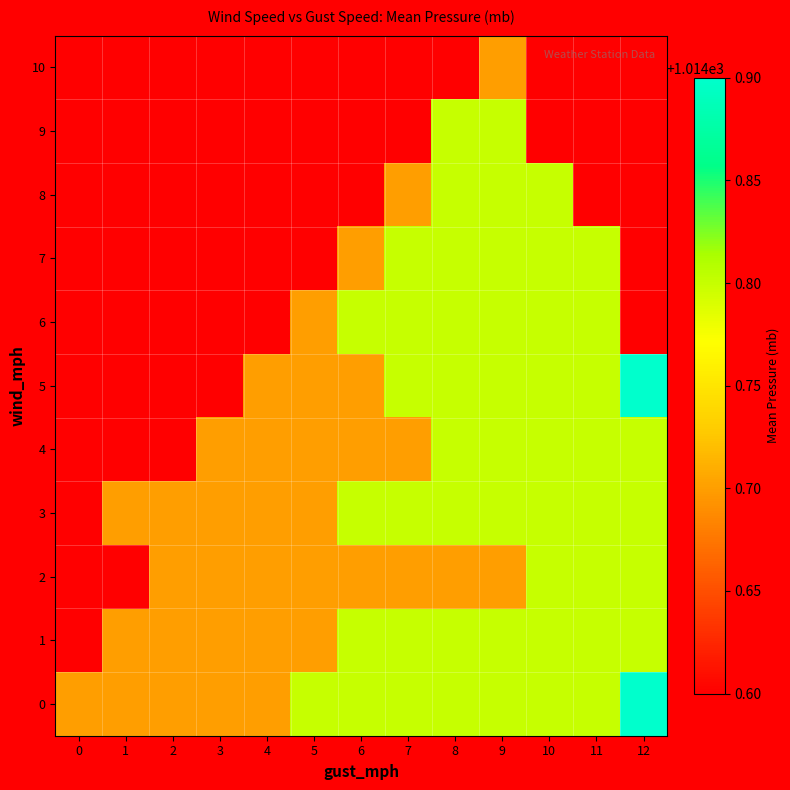

How many data points does each series have?

13